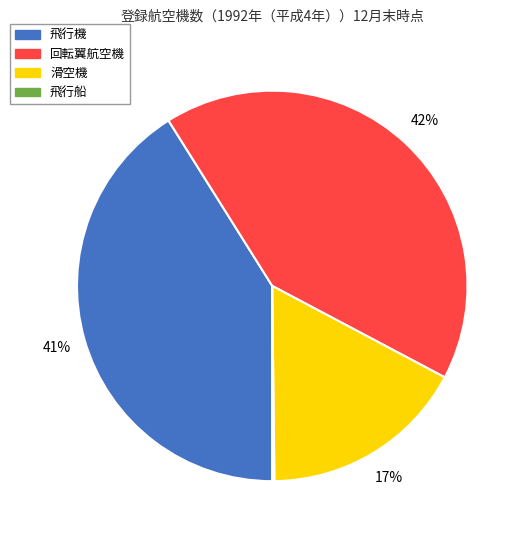

To the nearest percent, what is the average slice percentage?

25%